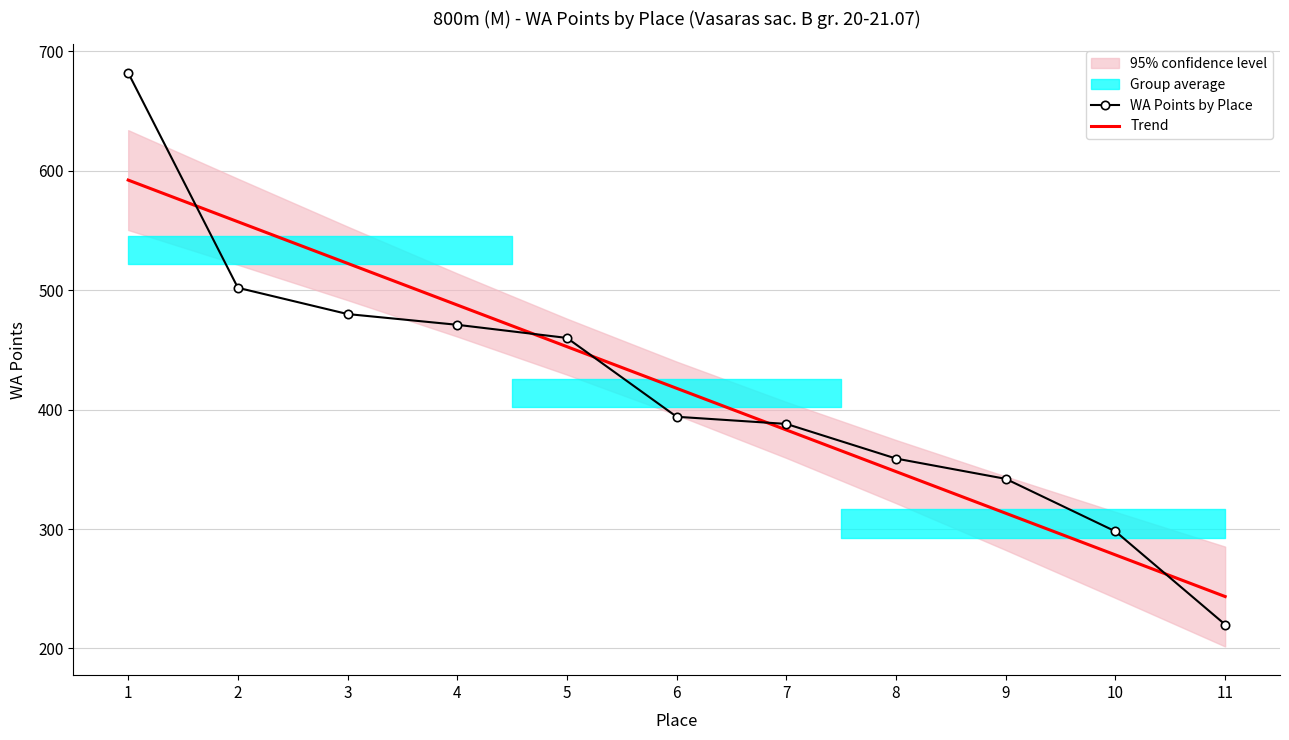

Between 2 and 11, which is larger?

2